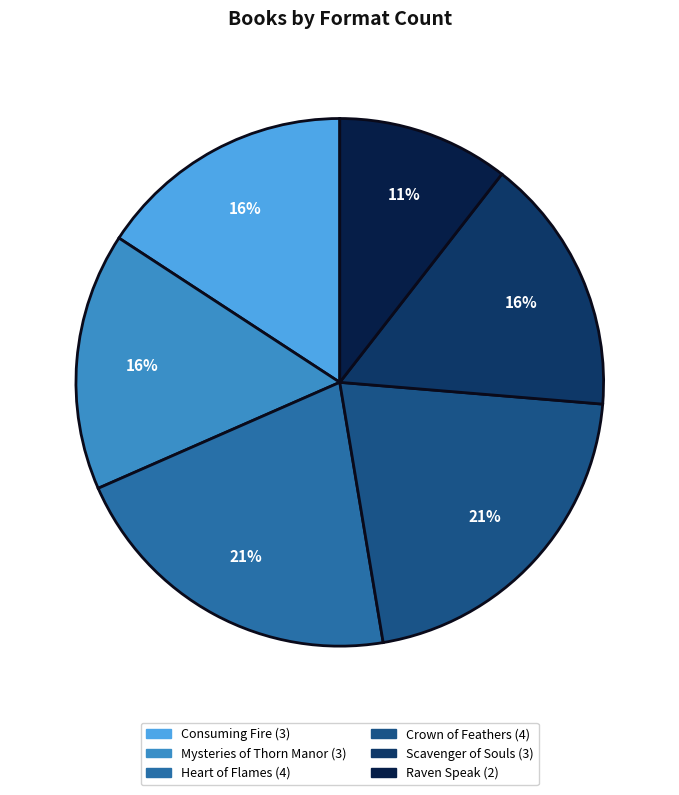

Which slice is the smallest?

Raven Speak